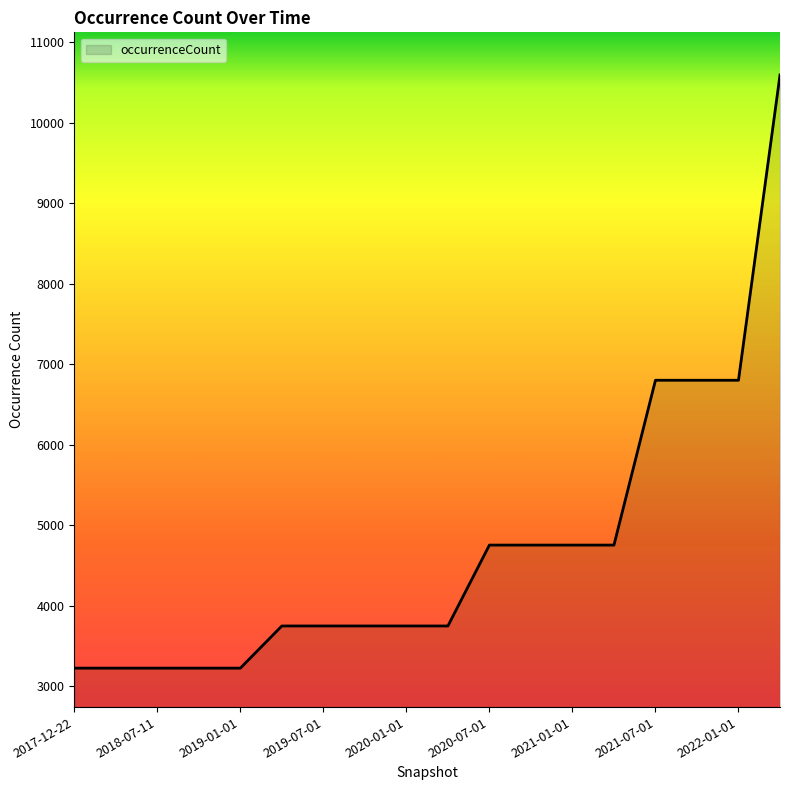

What is the greatest value displayed?

10596